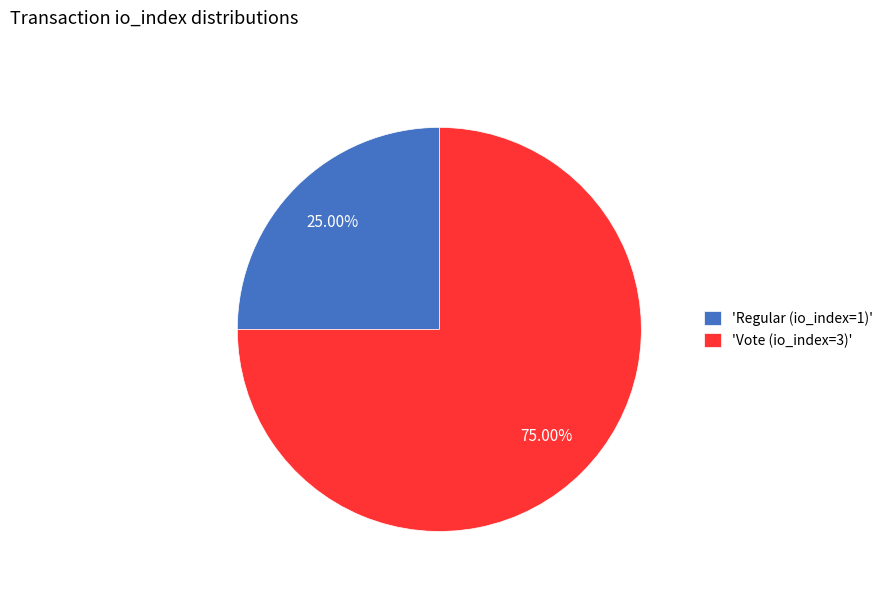

Rank the categories by value from lowest to highest.

'Regular (io_index=1)', 'Vote (io_index=3)'